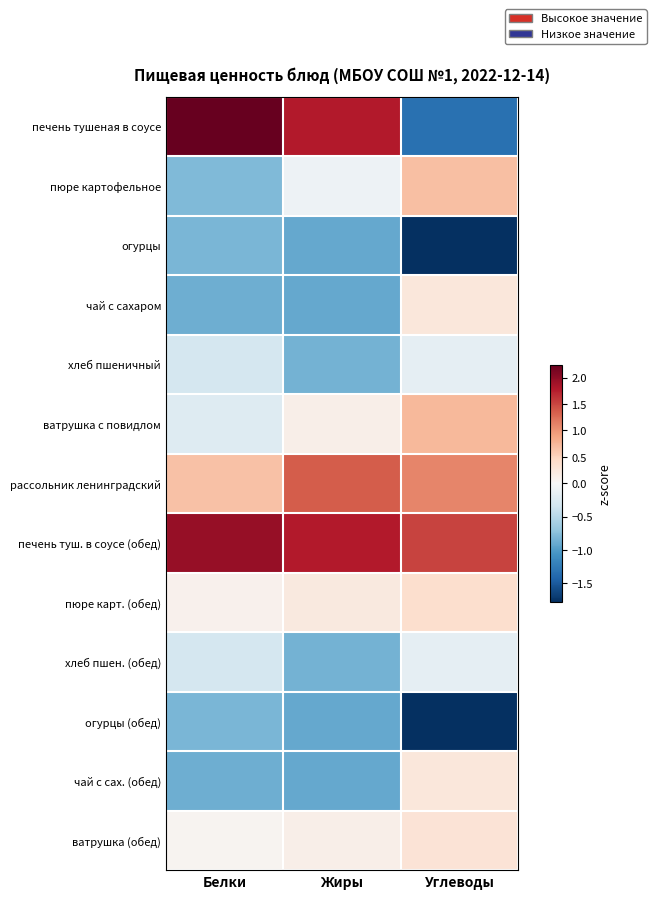

List the series in order of their peak value, lowest first.

огурцы, огурцы (обед), хлеб пшеничный, хлеб пшен. (обед), чай с сахаром, чай с сах. (обед), ватрушка (обед), пюре карт. (обед), пюре картофельное, ватрушка с повидлом, рассольник ленинградский, печень туш. в соусе (обед), печень тушеная в соусе